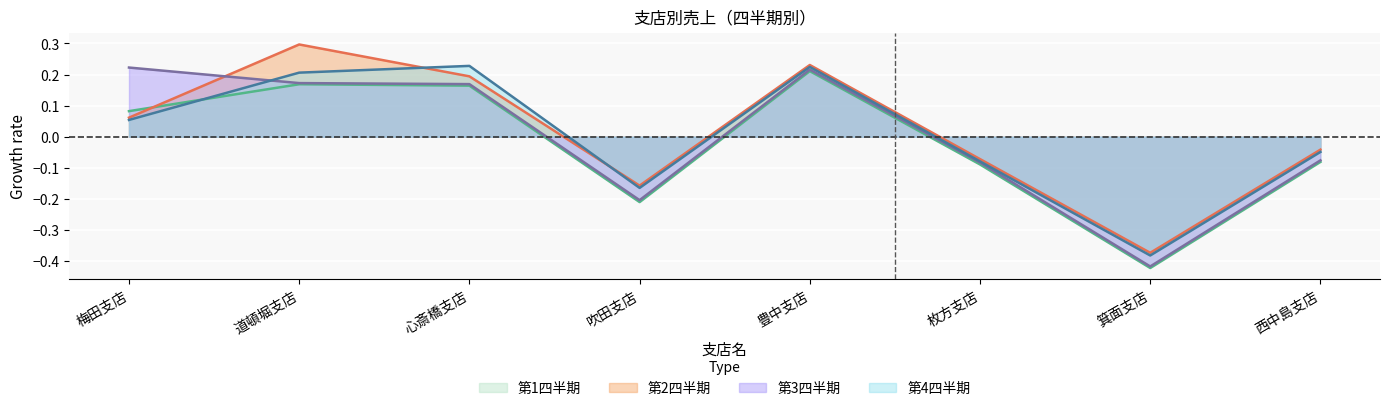

Between 道頓堀支店 and 枚方支店, which series saw the biggest shift?

第2四半期